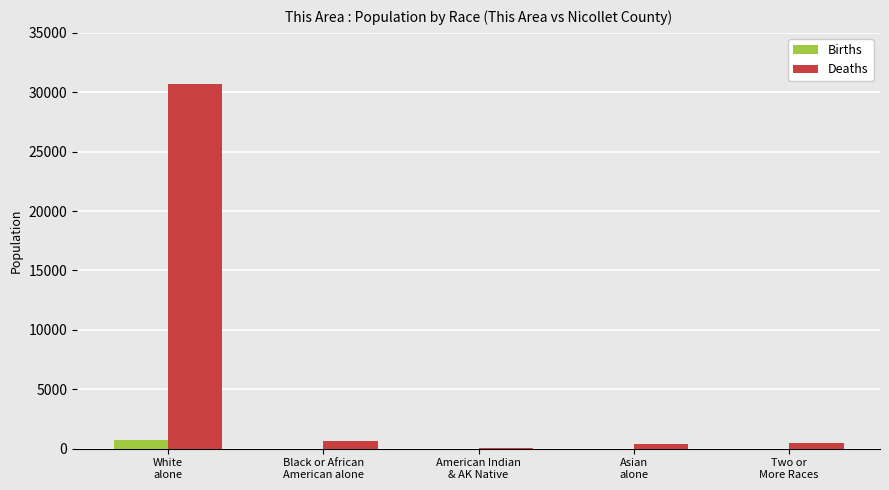

Which series has the largest total across all categories?

Deaths